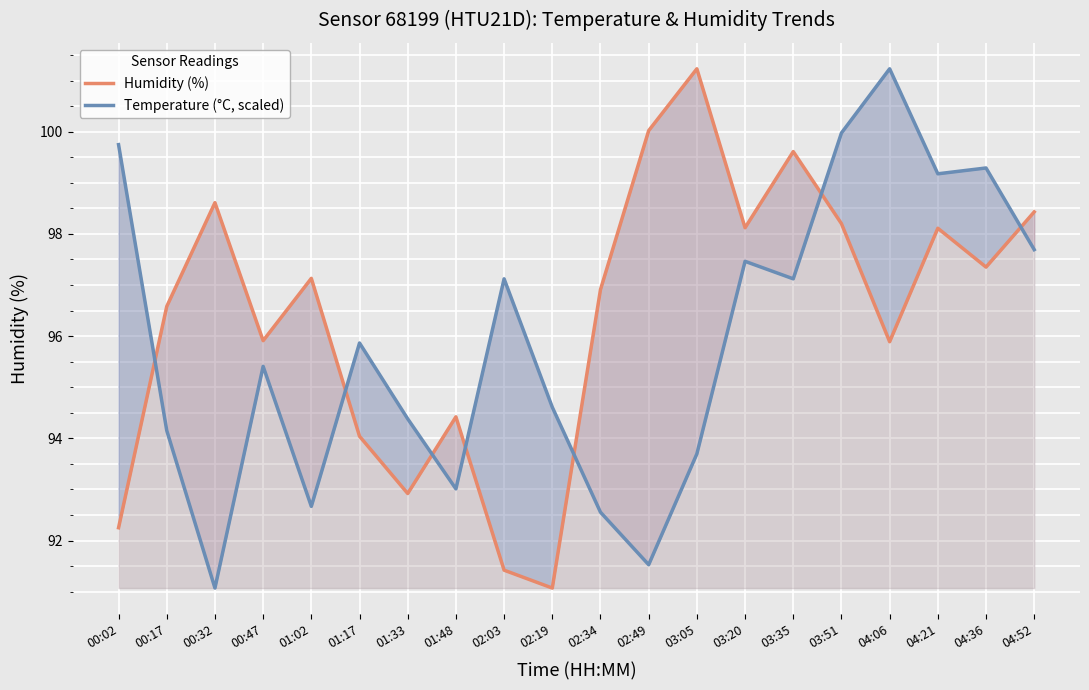

What is the difference between the highest and lowest values at 00:47?

0.5